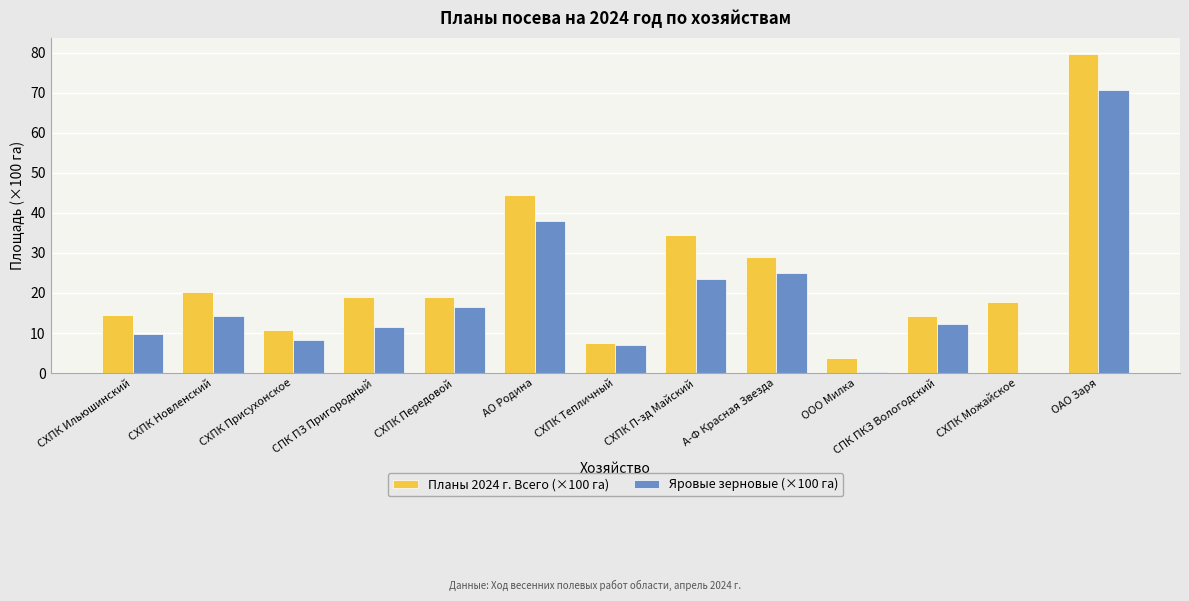

Where does the Планы 2024 г. Всего (×100 га) series first go above 18?

СХПК Новленский